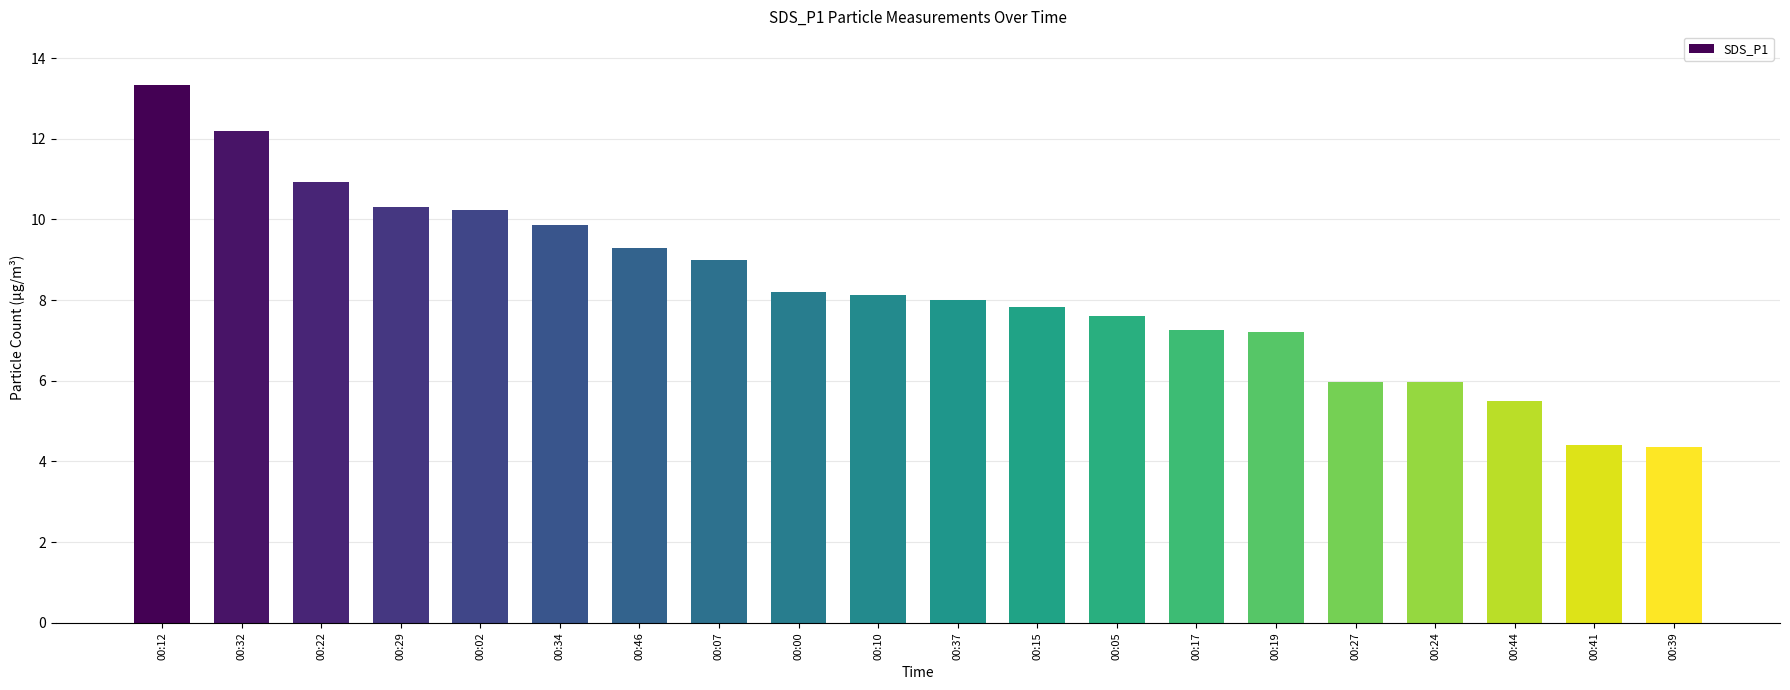

Approximately how many times larger is the value at 00:24 compared to 00:29?

0.6